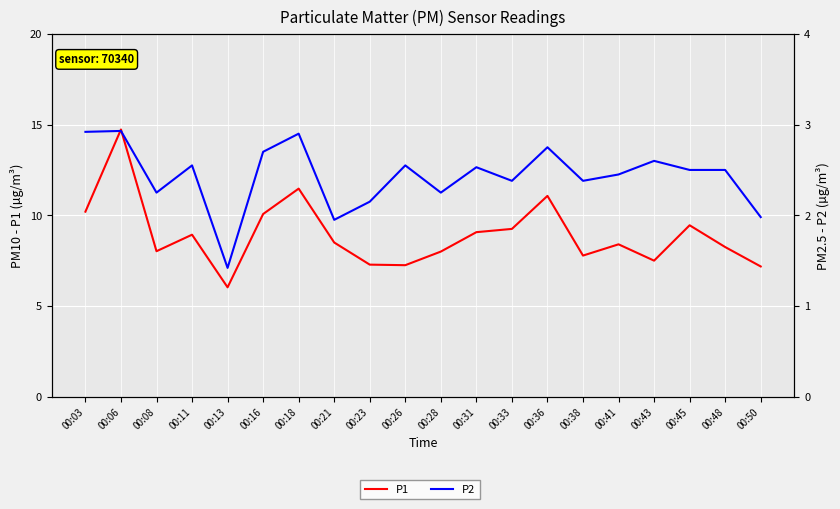

What is the difference between the P1 values at 00:18 and 00:28?

3.5